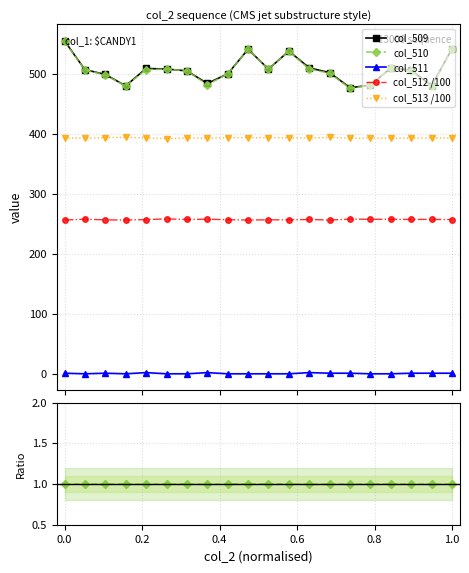

In col_513, how many points are lower than both neighbors (excluding endpoints)?

6